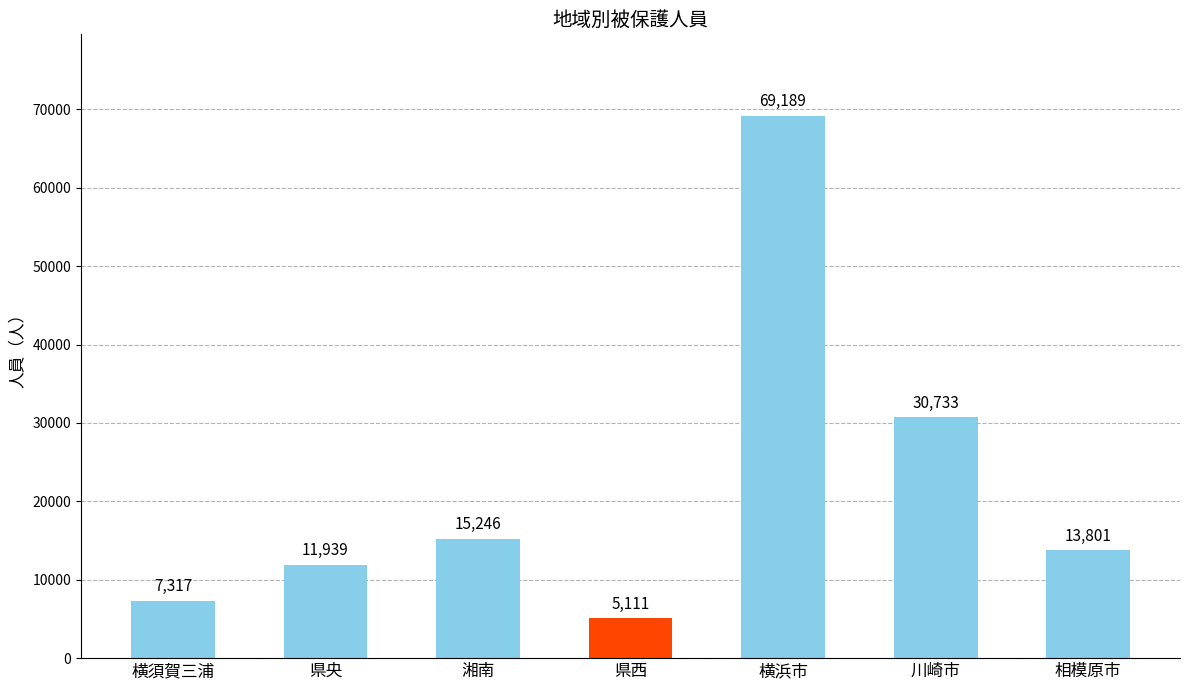

How many data points does each series have?

7